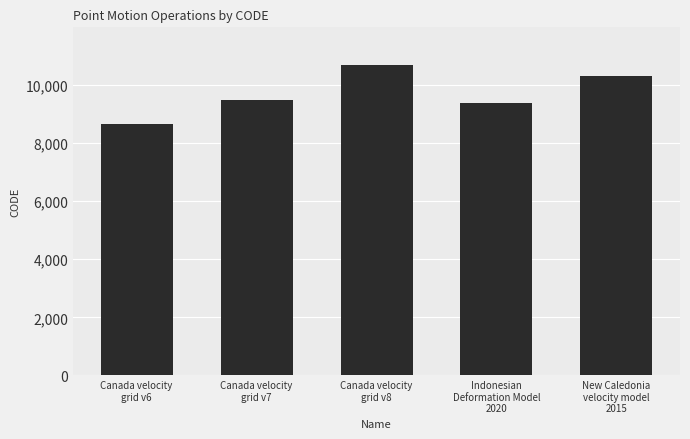

Does the chart contain any negative values?

No